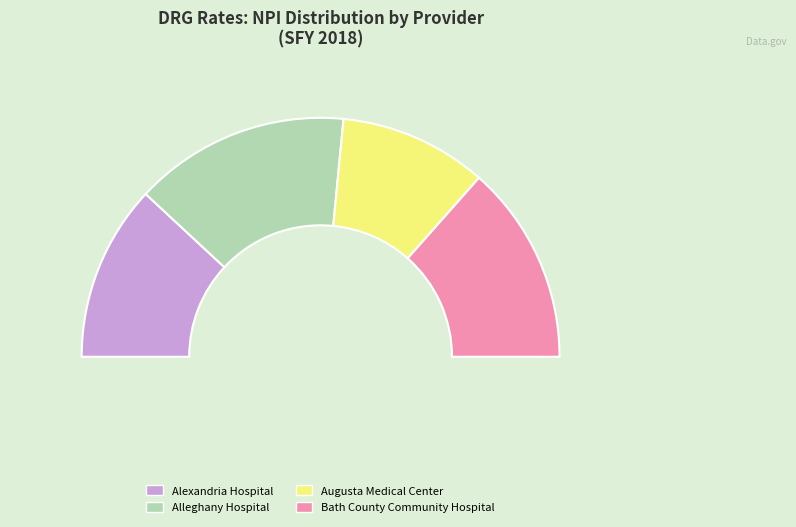

Is there any slice that represents more than half of the pie?

No